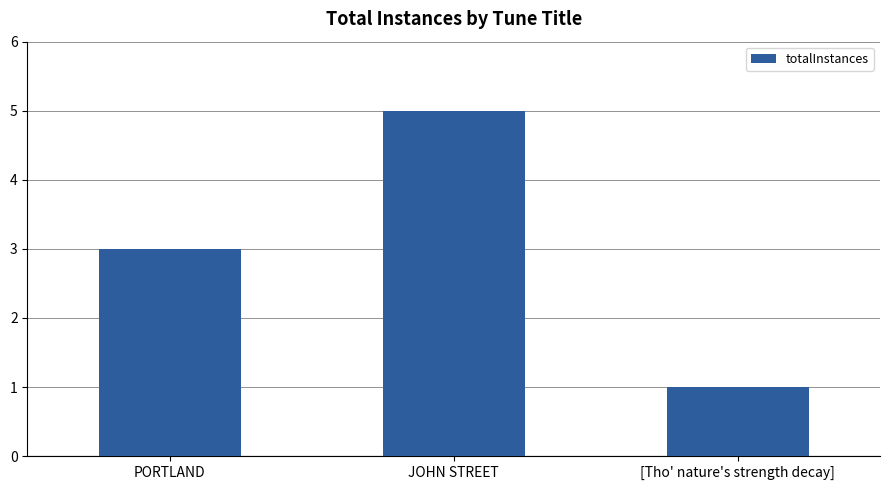

Are the bars grouped side by side (vs. stacked)?

No